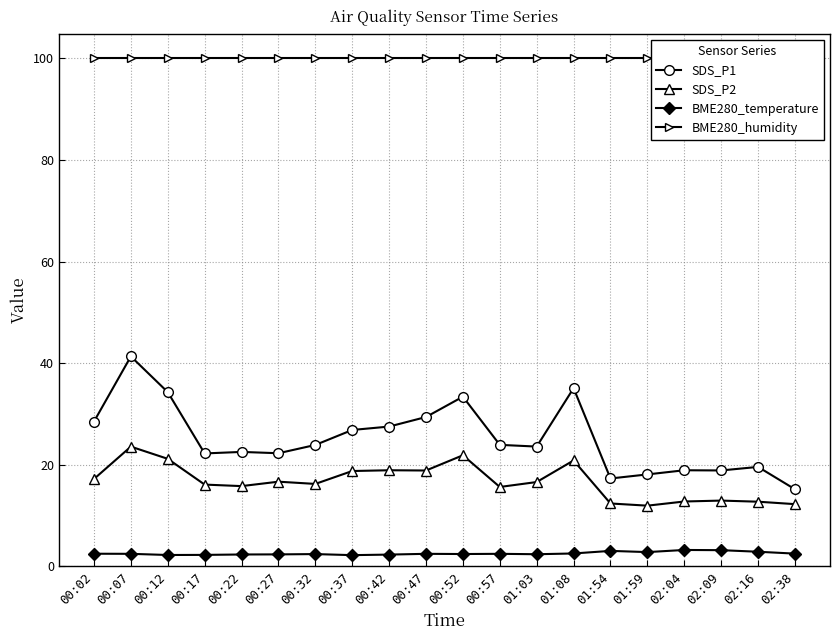

What are all the series names shown in the legend?

SDS_P1, SDS_P2, BME280_temperature, BME280_humidity